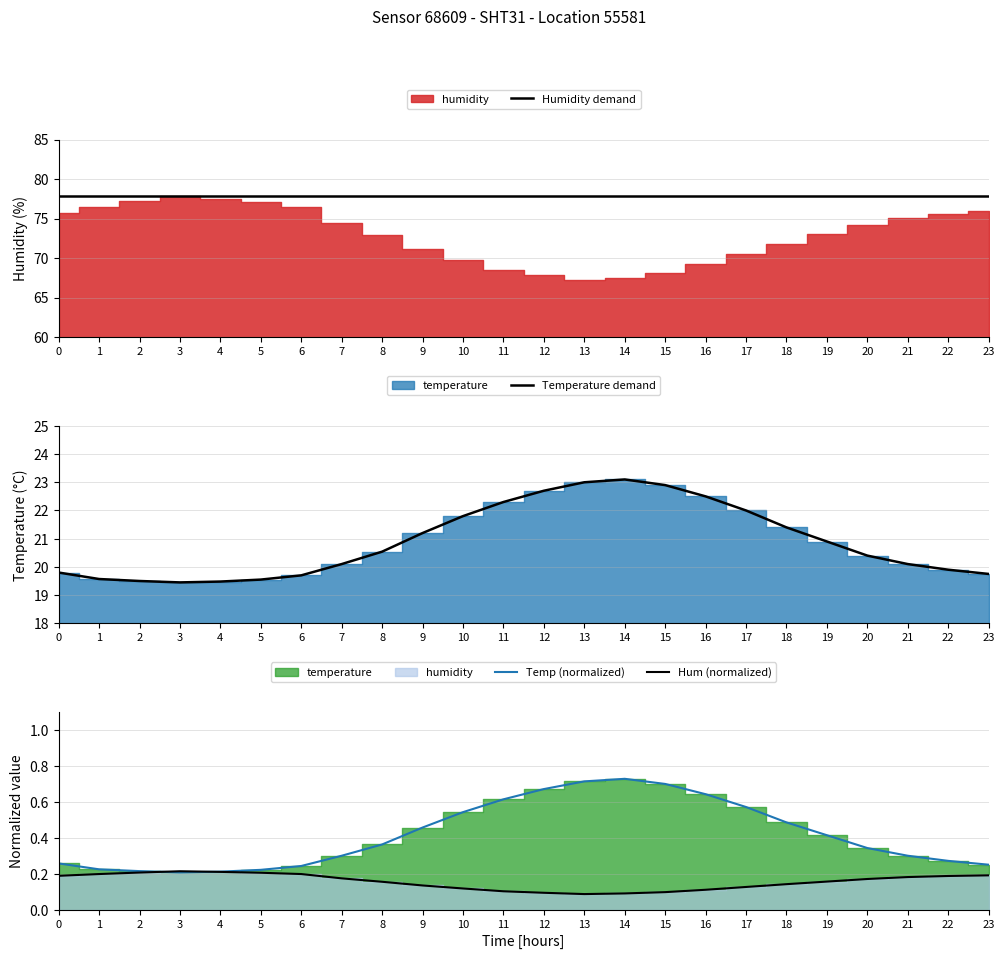

How many lines are shown in the chart?

4